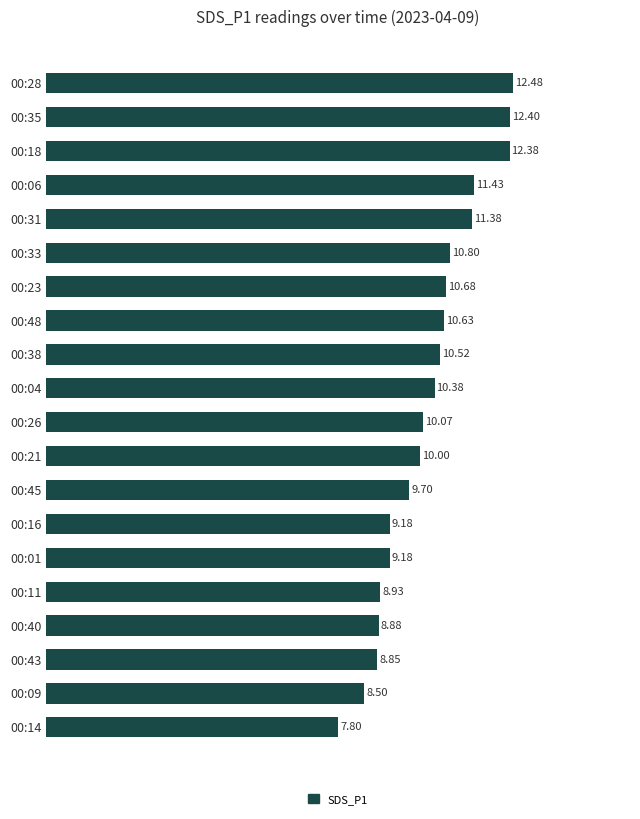

What is the difference between the second highest and second lowest values?

3.9